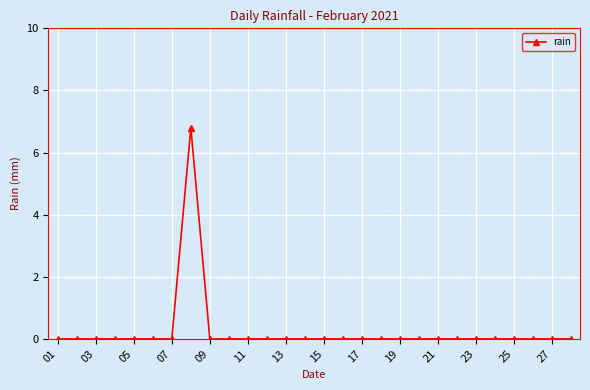

True or false: there are more than 0 points higher than both neighbors.

True